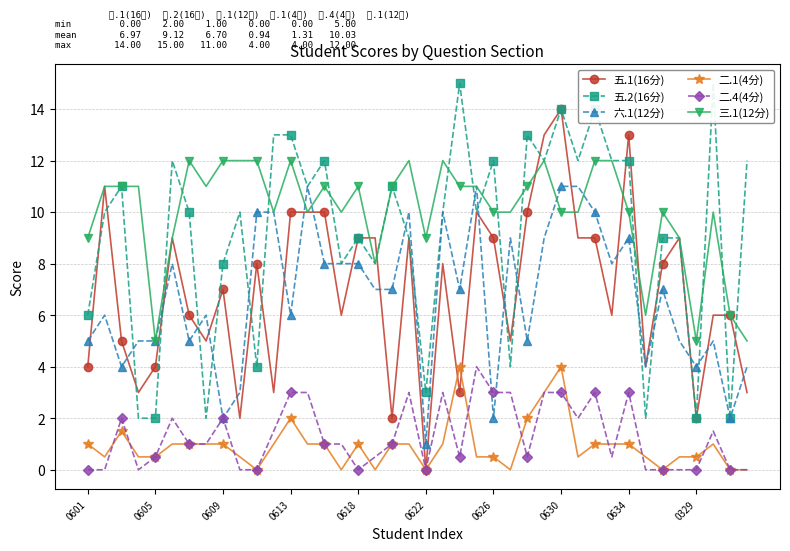

True or false: 二.1(4分) has more than 1 points higher than both neighbors.

True